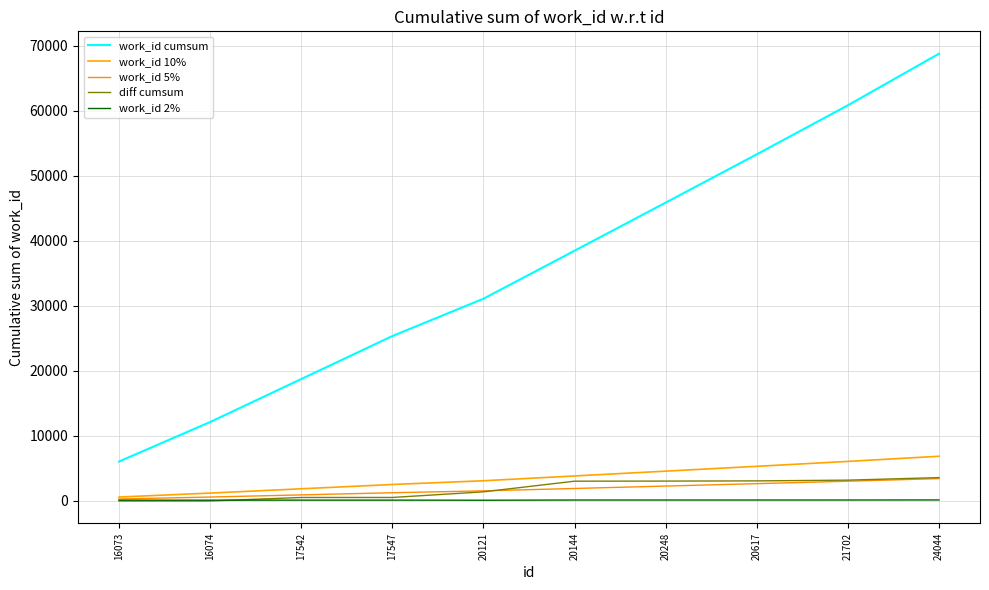

At which category does the chart reach its minimum across all series?

16073